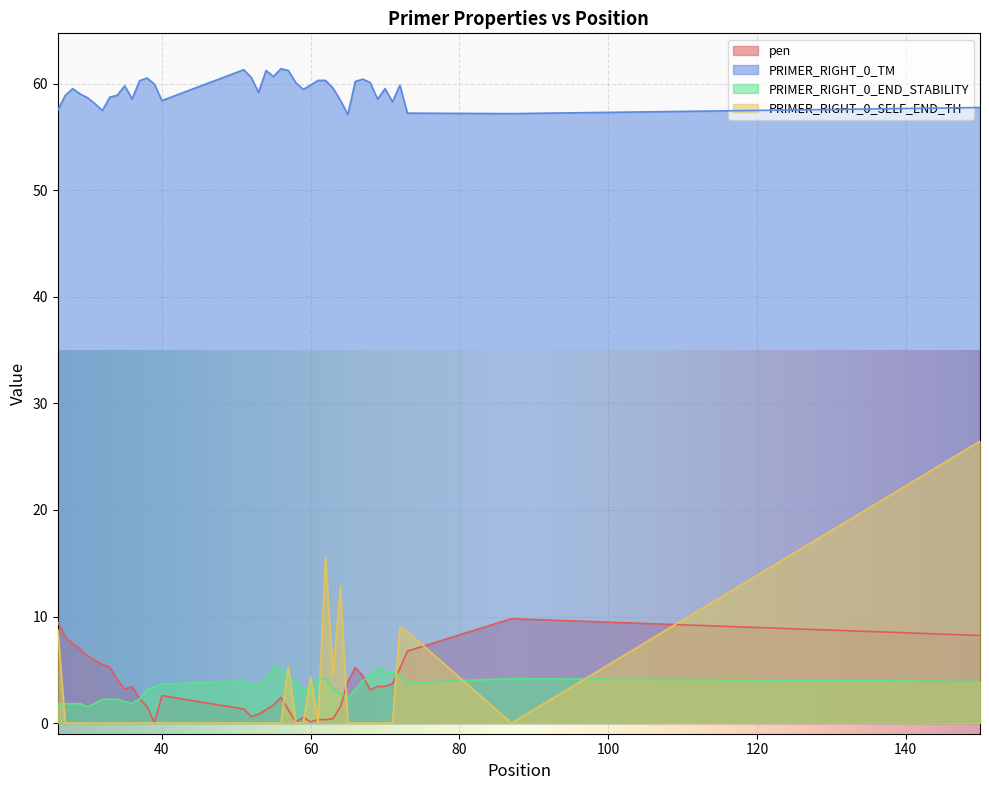

Which series has the largest total across all categories?

PRIMER_RIGHT_0_TM